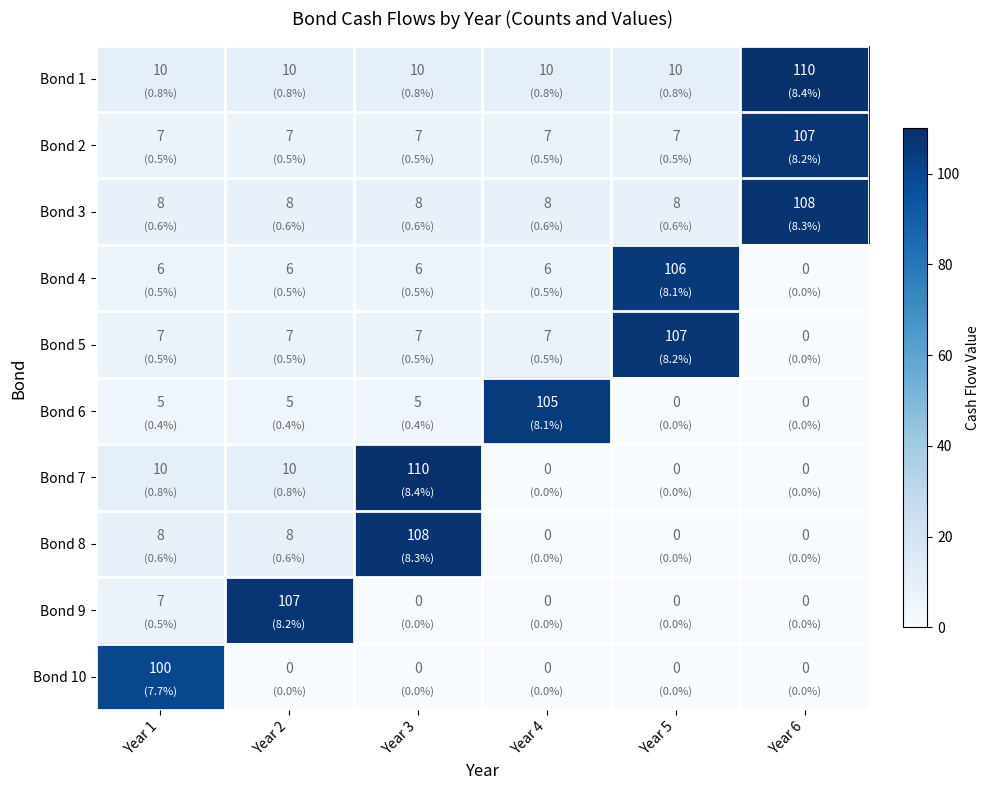

True or false: Bond 7 has a value of 14 at Year 1.

False